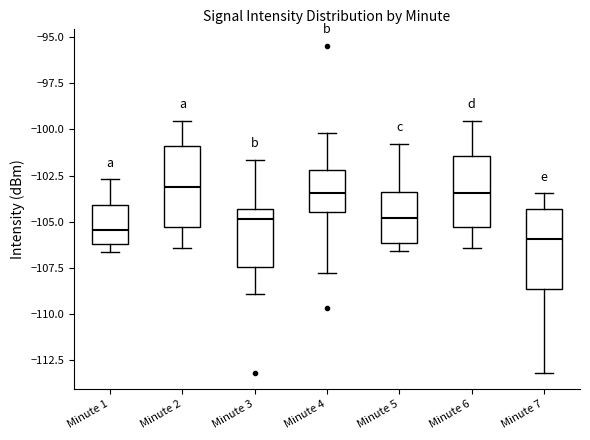

Reading left to right, read every box against the y-axis: the position of its median line, the range the box covers, and the ends of its whiskers. The values are not printed on the chart, so give them approximately, as read against the axis.

Minute 1: median -105.5, box -106.0 to -104.0, whiskers -106.5 to -102.5
Minute 2: median -103.0, box -105.5 to -101.0, whiskers -106.5 to -99.5
Minute 3: median -105.0, box -107.5 to -104.5, whiskers -109.0 to -101.5
Minute 4: median -103.5, box -104.5 to -102.0, whiskers -108.0 to -100.0
Minute 5: median -105.0, box -106.0 to -103.5, whiskers -106.5 to -101.0
Minute 6: median -103.5, box -105.5 to -101.5, whiskers -106.5 to -99.5
Minute 7: median -106.0, box -108.5 to -104.5, whiskers -113.0 to -103.5